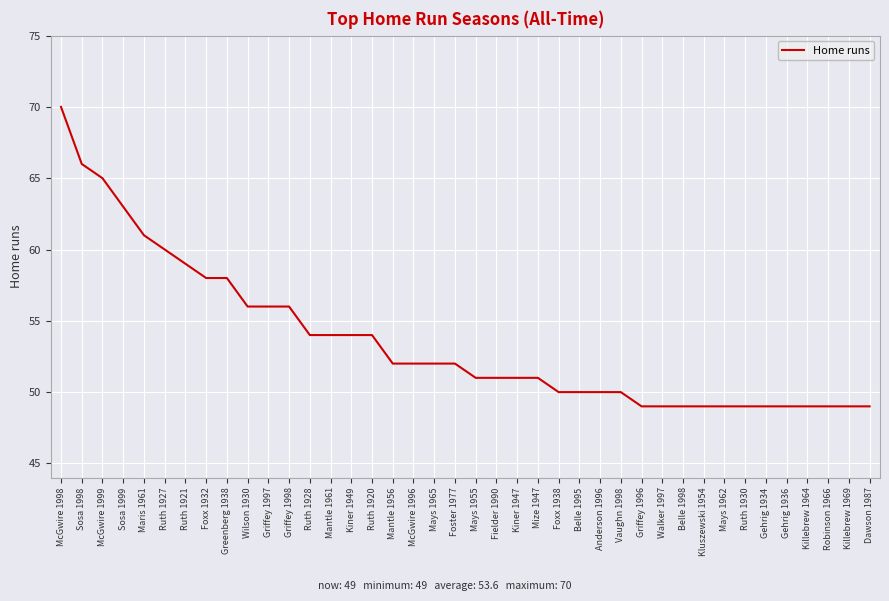

Reading left to right, extract all data points from this chart.

McGwire 1998=70	Sosa 1998=66	McGwire 1999=65	Sosa 1999=63	Maris 1961=61	Ruth 1927=60	Ruth 1921=59	Foxx 1932=58	Greenberg 1938=58	Wilson 1930=56	Griffey 1997=56	Griffey 1998=56	Ruth 1928=54	Mantle 1961=54	Kiner 1949=54	Ruth 1920=54	Mantle 1956=52	McGwire 1996=52	Mays 1965=52	Foster 1977=52	Mays 1955=51	Fielder 1990=51	Kiner 1947=51	Mize 1947=51	Foxx 1938=50	Belle 1995=50	Anderson 1996=50	Vaughn 1998=50	Griffey 1996=49	Walker 1997=49	Belle 1998=49	Kluszewski 1954=49	Mays 1962=49	Ruth 1930=49	Gehrig 1934=49	Gehrig 1936=49	Killebrew 1964=49	Robinson 1966=49	Killebrew 1969=49	Dawson 1987=49